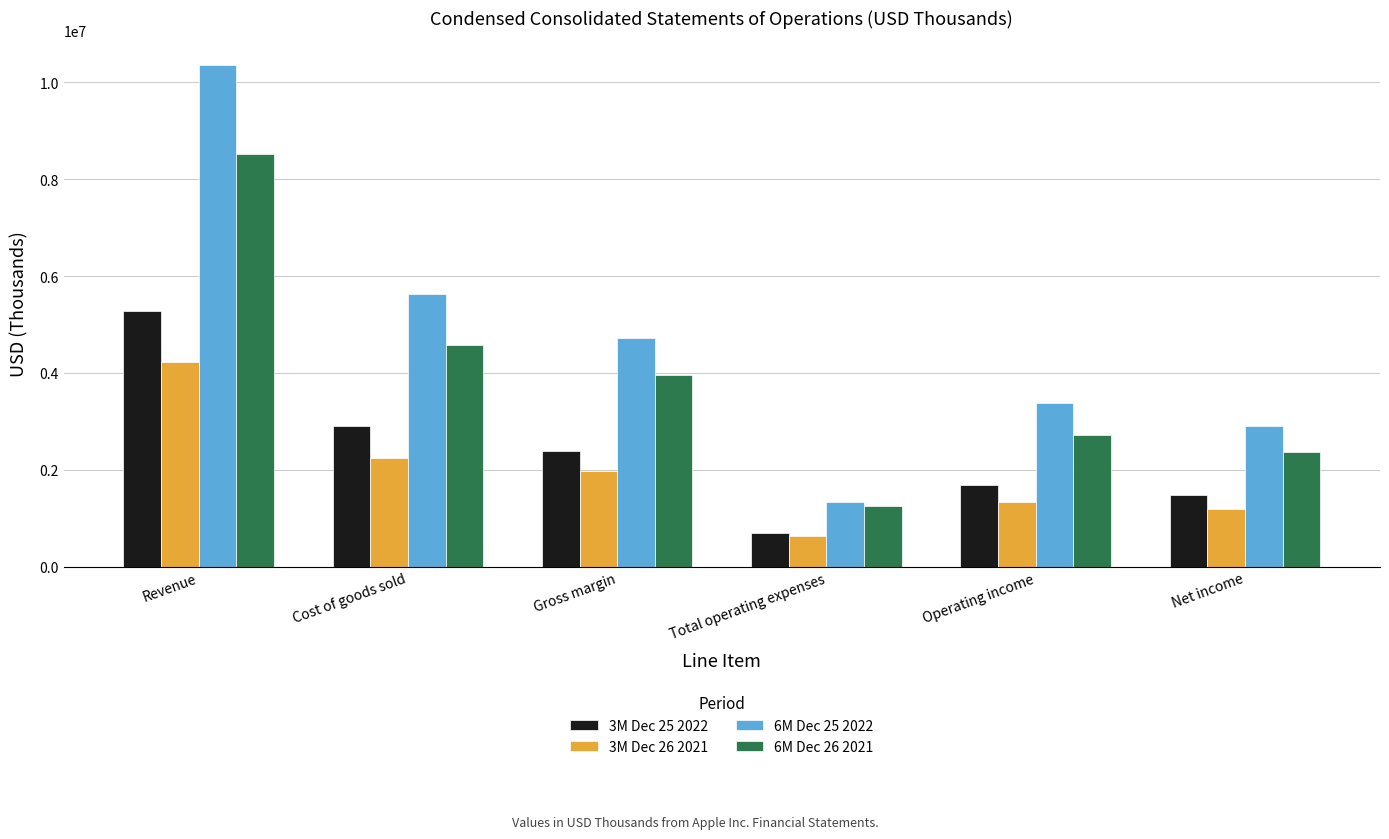

What is the maximum value for 6M Dec 26 2021?

8531069